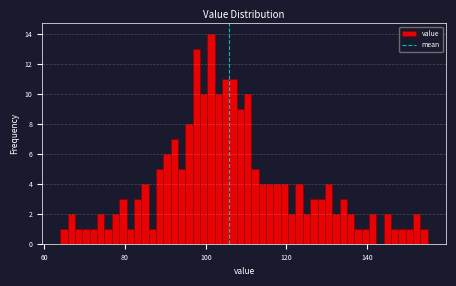

Around what value on the x-axis is the tallest bar? Give the approximate position of its centre, as read against the axis.

102